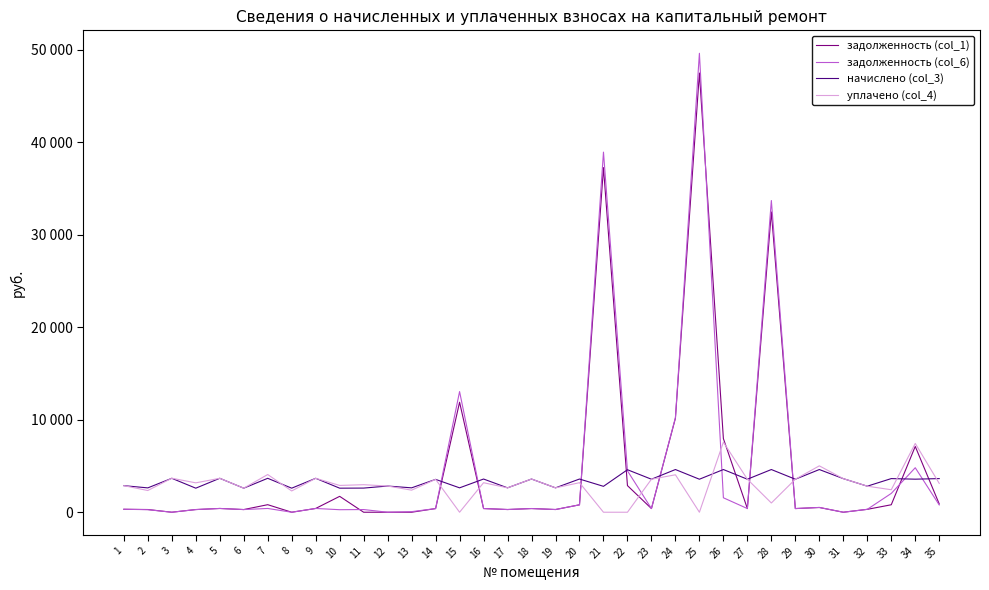

Where do уплачено (col_4) and задолженность (col_1) first cross each other?

14 and 15